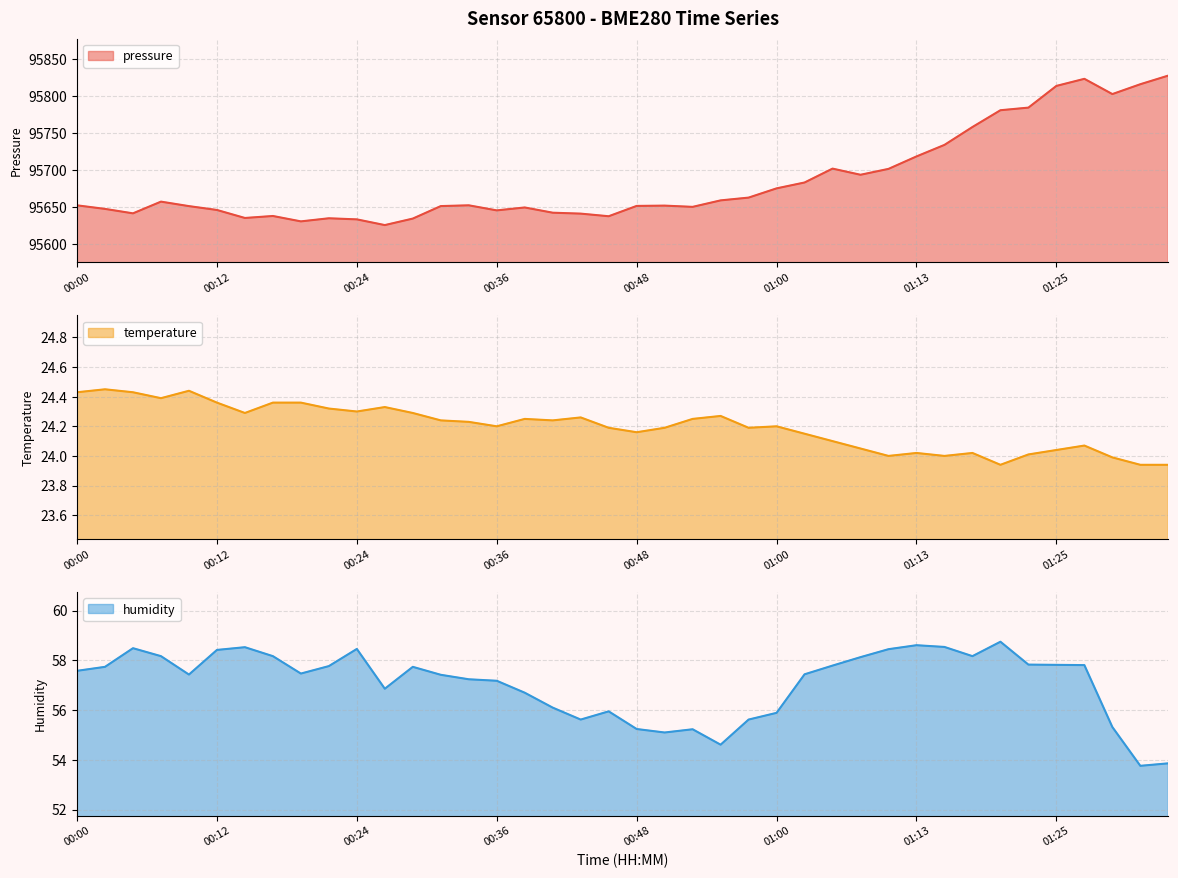

At how many categories does at least one series exceed 21495?

40